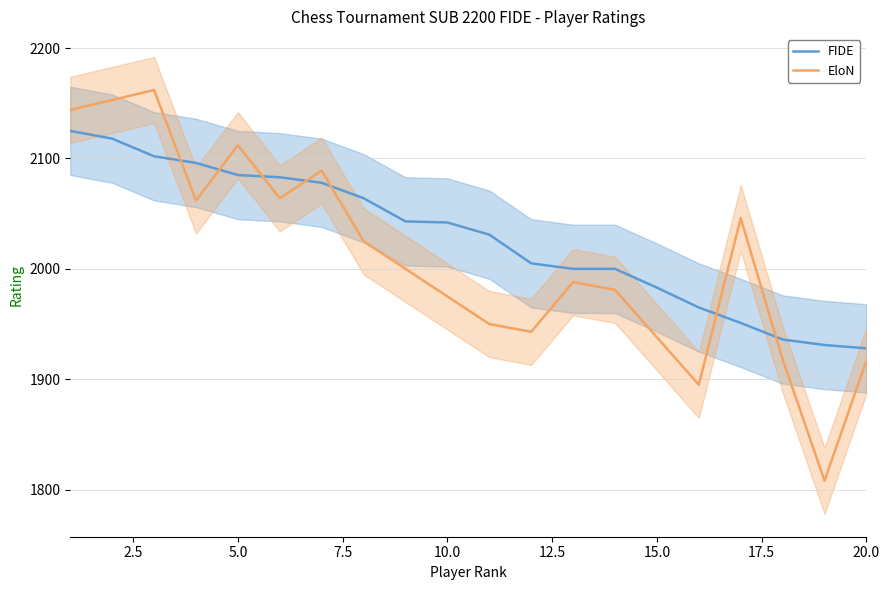

What is the average value?

2028